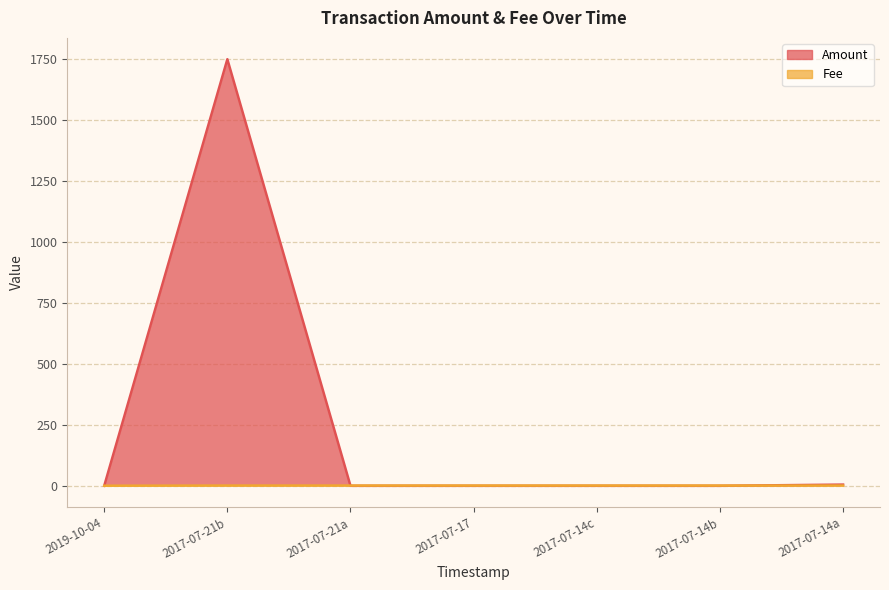

At how many categories does at least one series exceed 573?

1